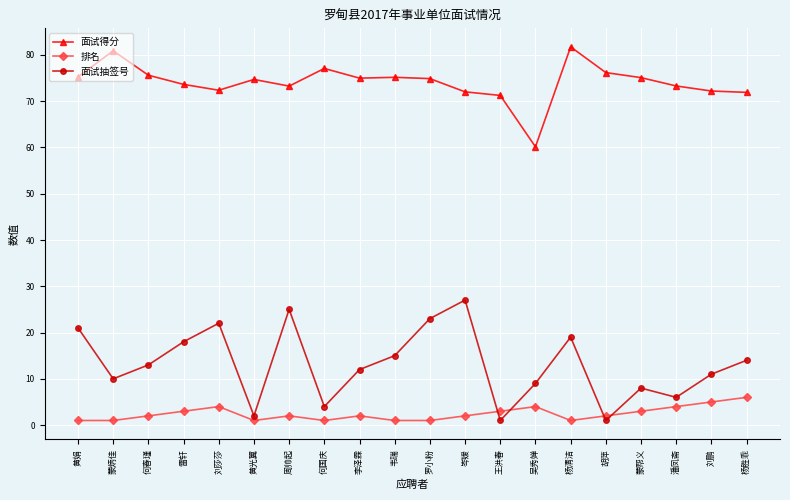

Read the 排名 value at 杨胜乖.

6.0